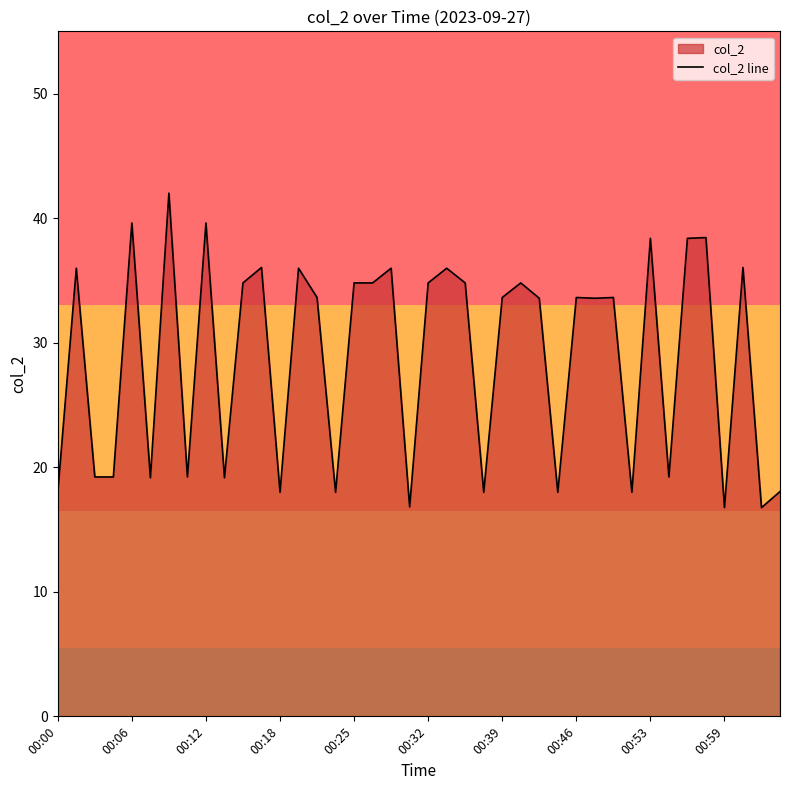

What is the greatest value displayed?

42.0